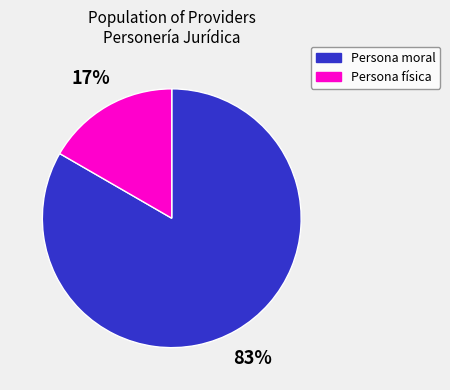

The Persona moral slice represents 83% of the pie. True or false?

True